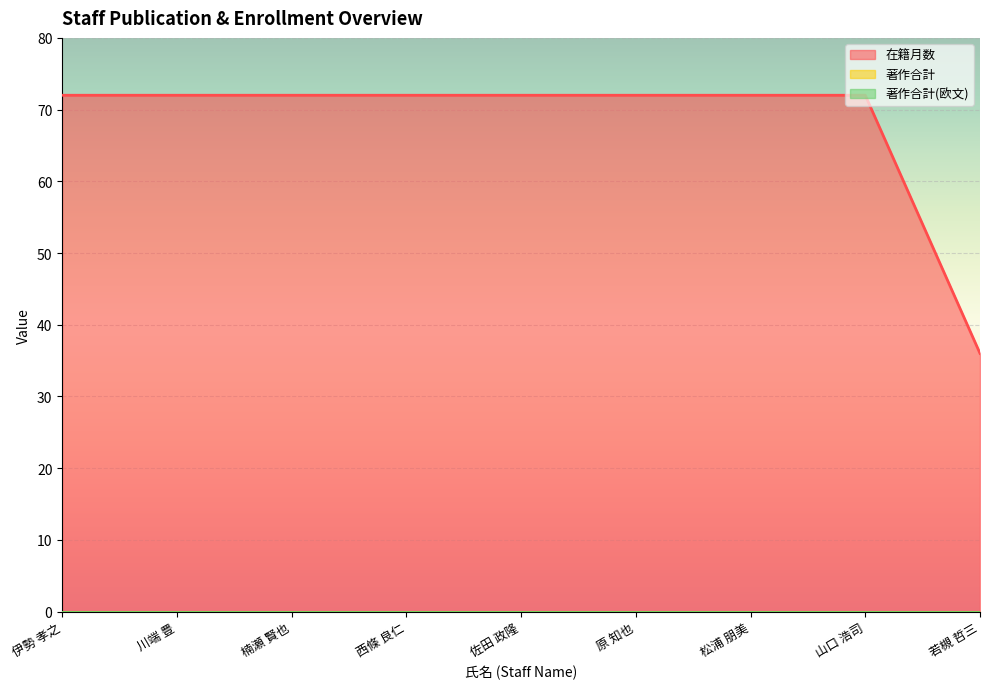

What is the label of the 5th point from the right?

佐田 政隆